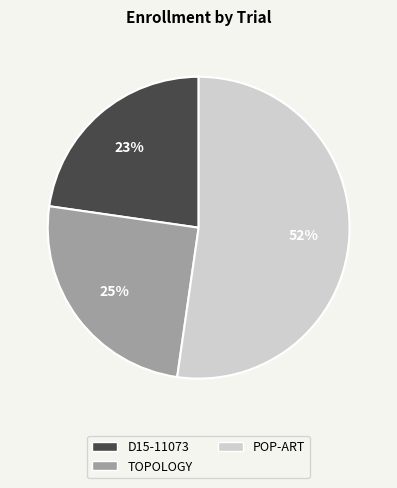

Combined, do POP-ART and TOPOLOGY account for over 50%?

Yes